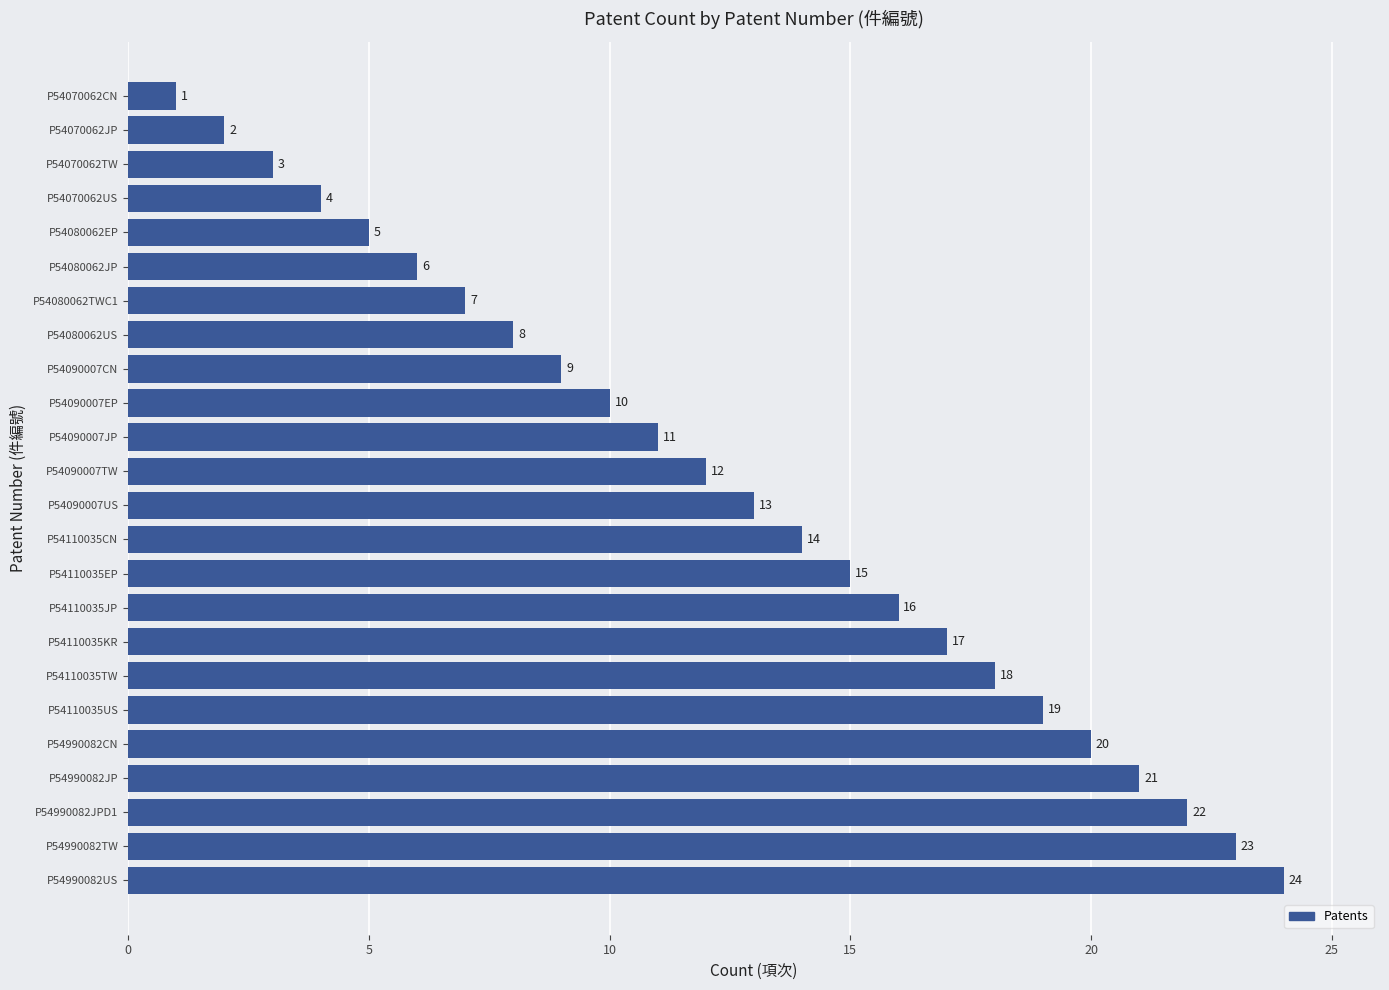

The chart shows a value of 17 at P54090007US. True or false?

False